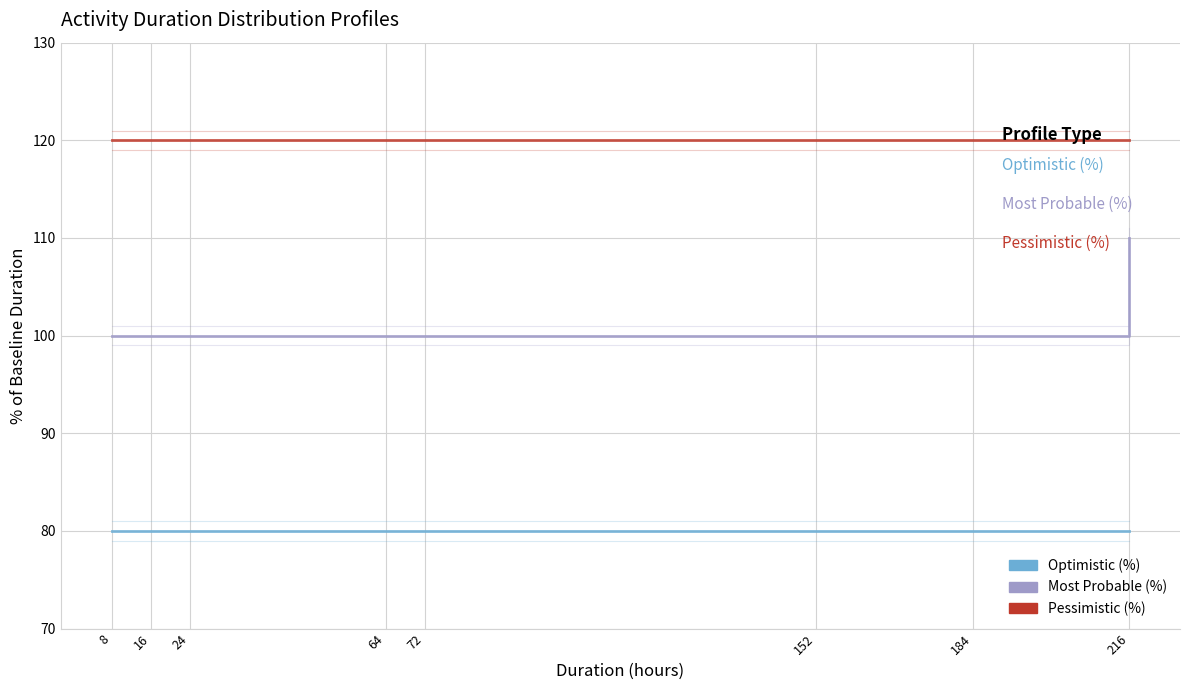

What is the total value across all series at 64?

300